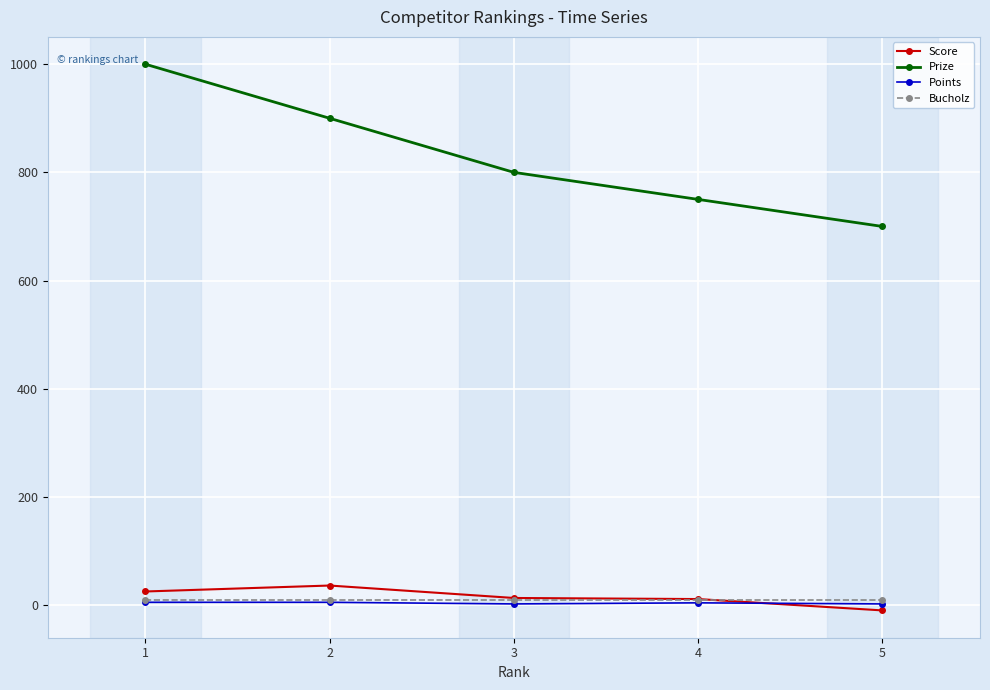

At which category is the sum across all series the highest?

1